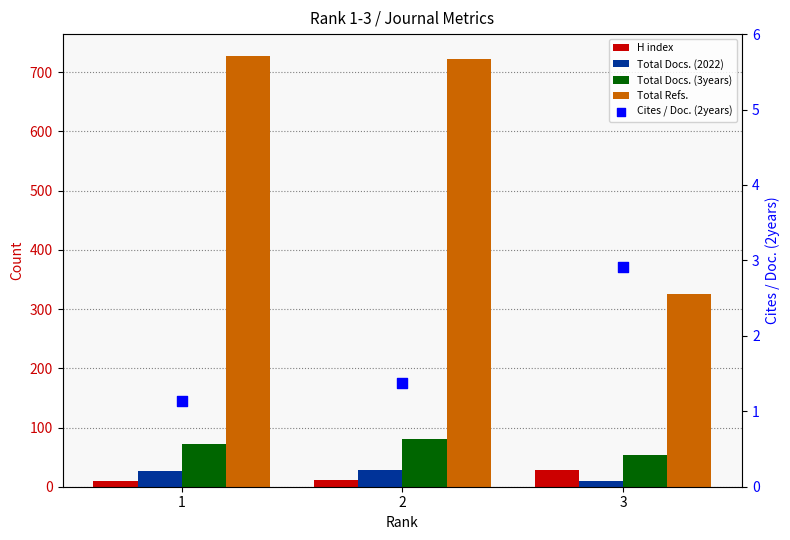

Which series has the largest Y range (max minus min)?

Total Refs.